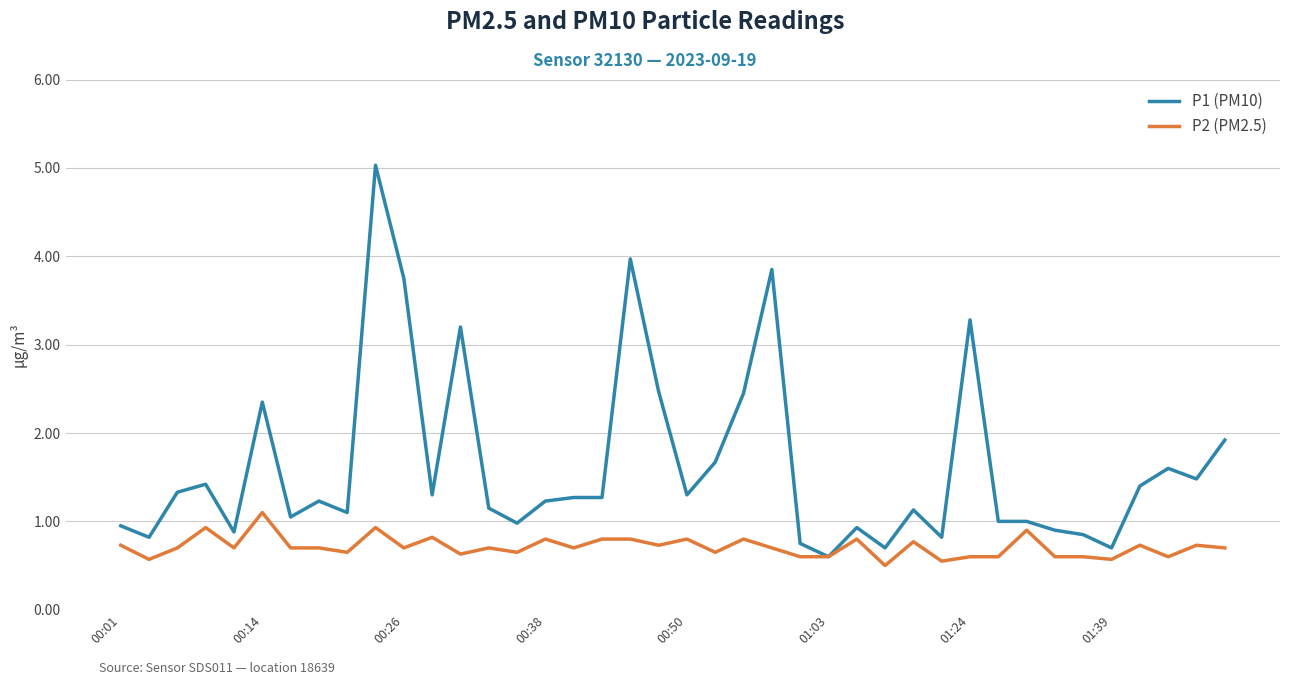

Which series has the largest total across all categories?

P1 (PM10)